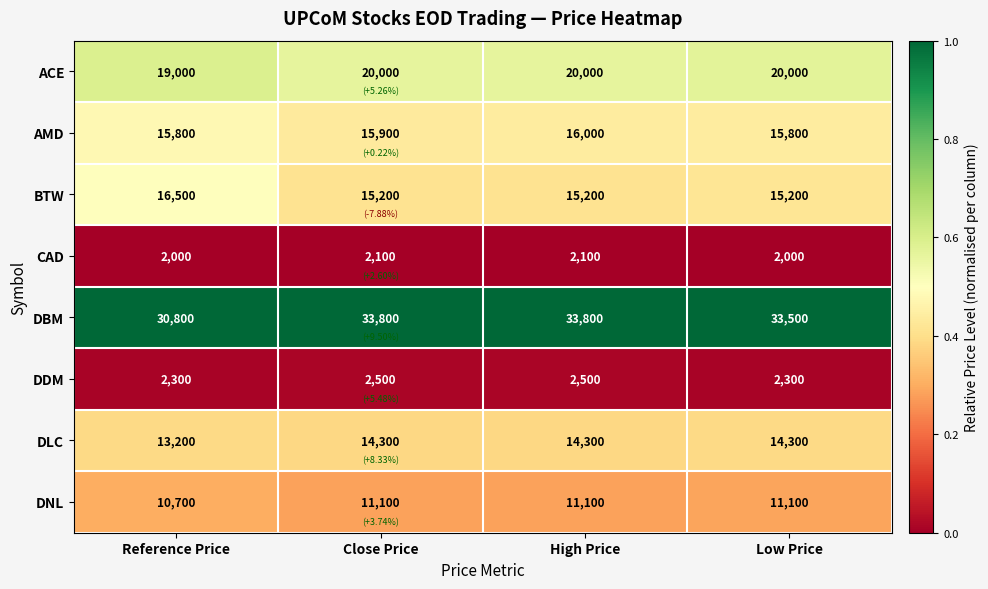

What is the difference between the highest and lowest values at High Price?

31700